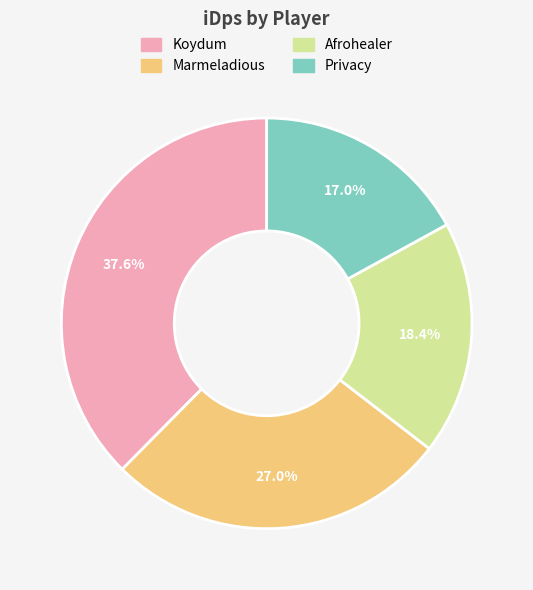

Is there a majority slice in this chart?

No